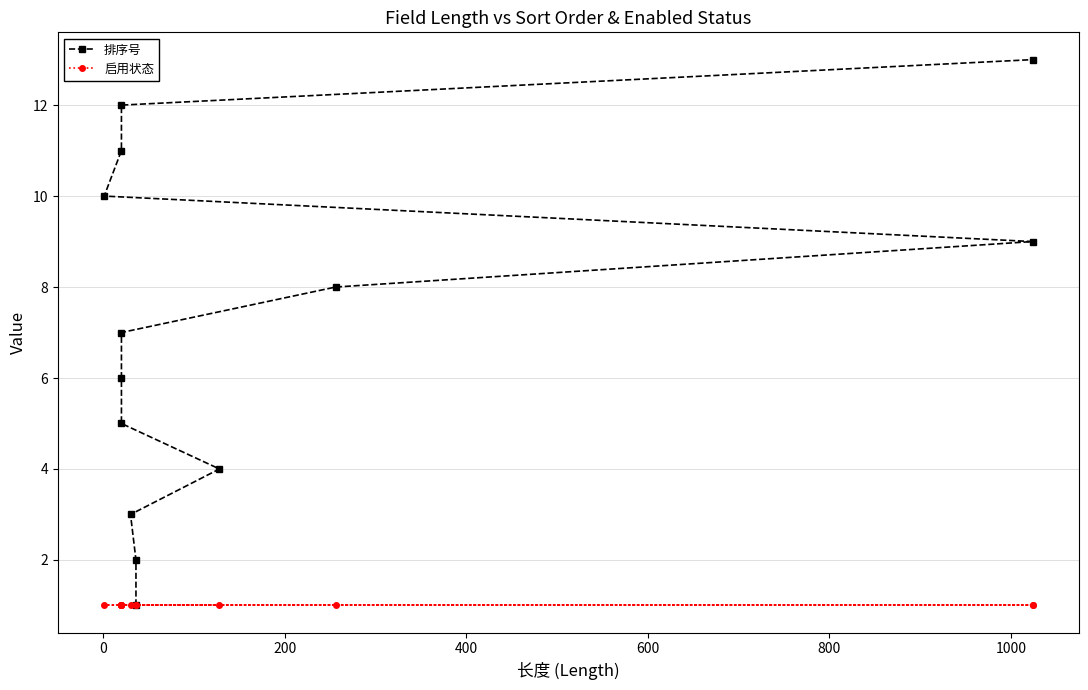

True or false: 启用状态 and 排序号 cross at least once.

False